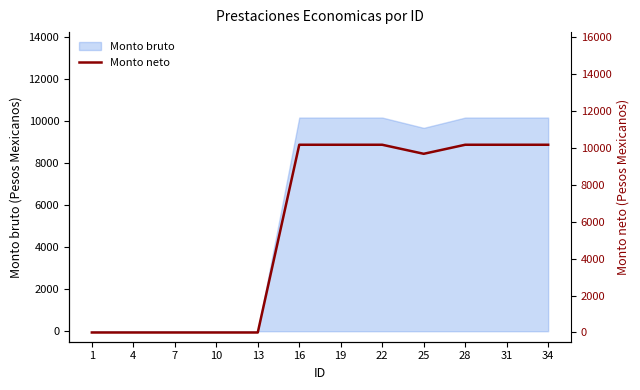

What is the change in value from 7 to 34?

+10170